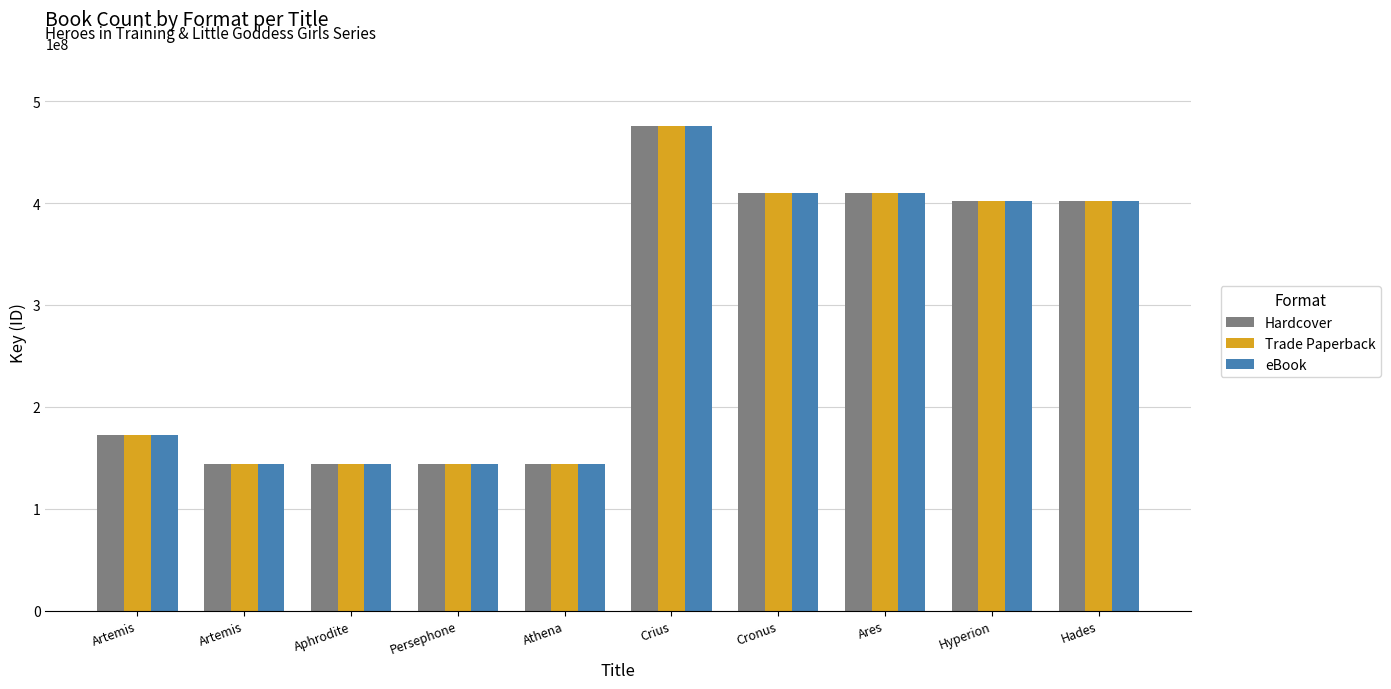

What is the label of the 9th bar from the right?

Artemis